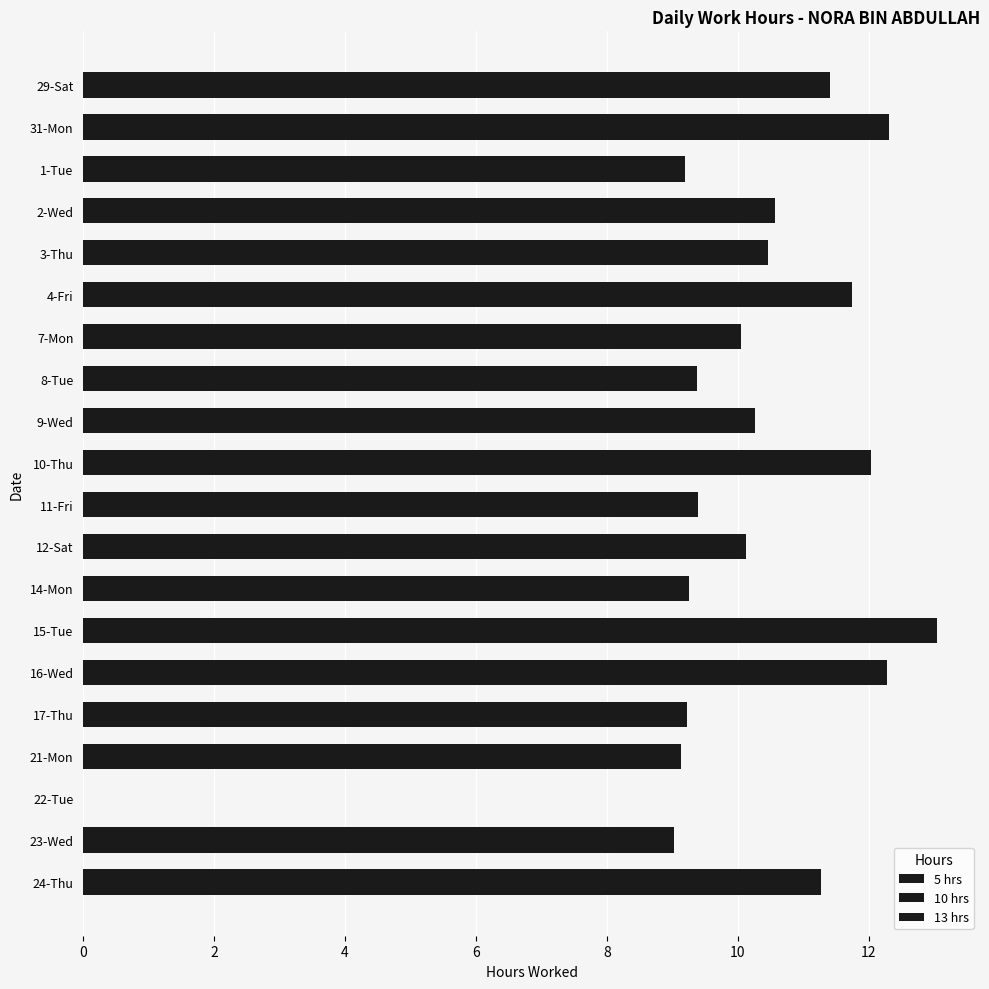

What is the change in value from 2-Wed to 12-Sat?

-0.4